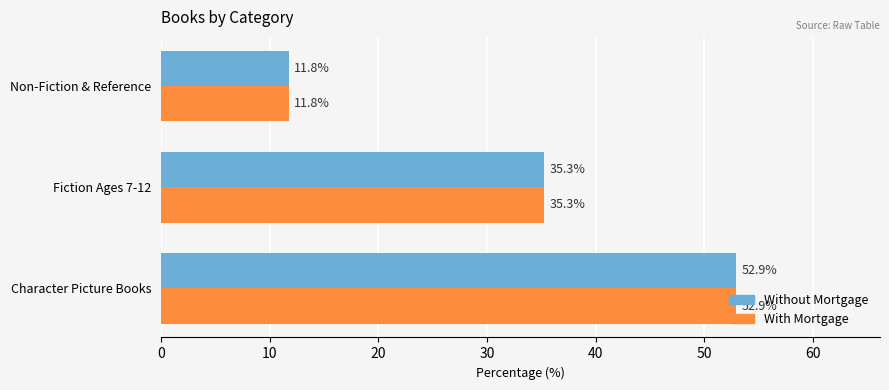

What is the average value of the With Mortgage series?

33.3